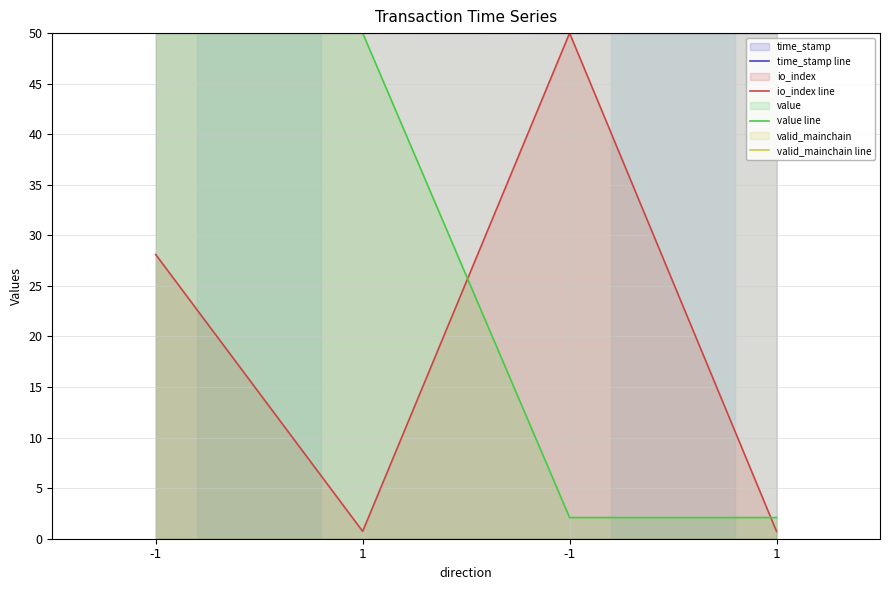

The value line series shows 50.0 at 1. True or false?

True